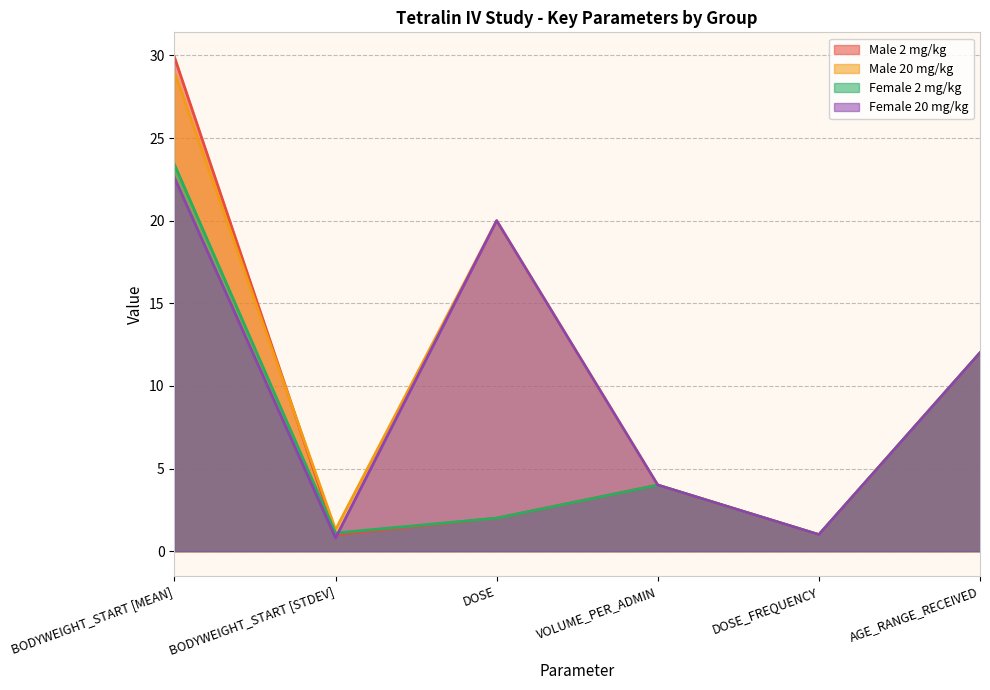

At which label does Male 2 mg/kg reach its minimum?

BODYWEIGHT_START [STDEV]